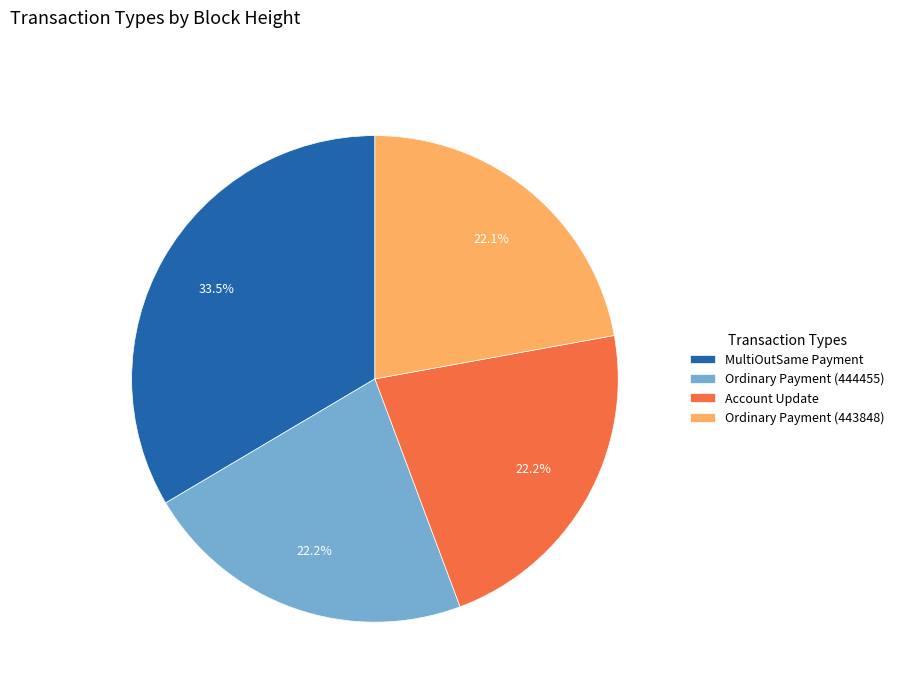

Does Ordinary Payment (443848) account for over 50% of the chart?

No